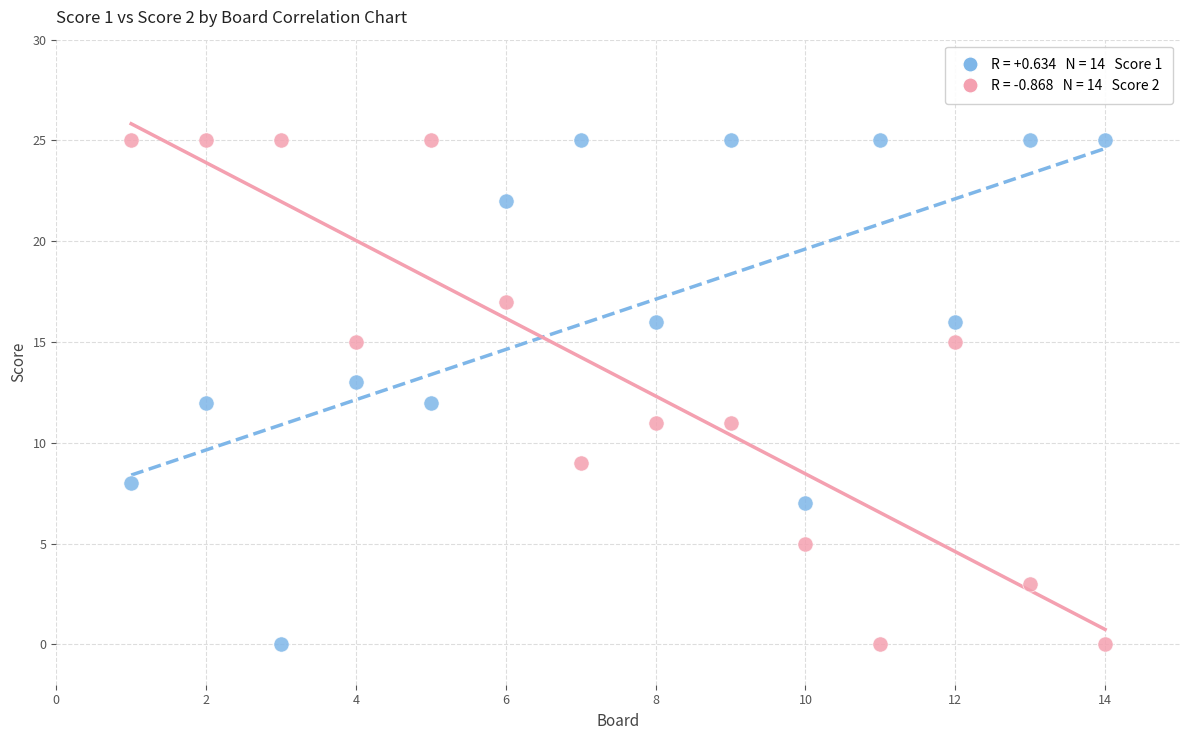

Across all data points, what is the range of Y values (max minus min)?

25